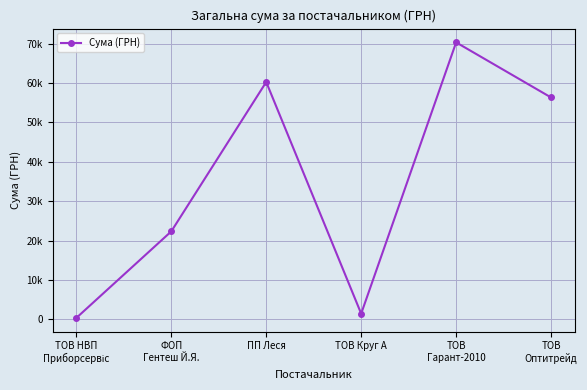

What position from the right is ТОВ Круг А?

3